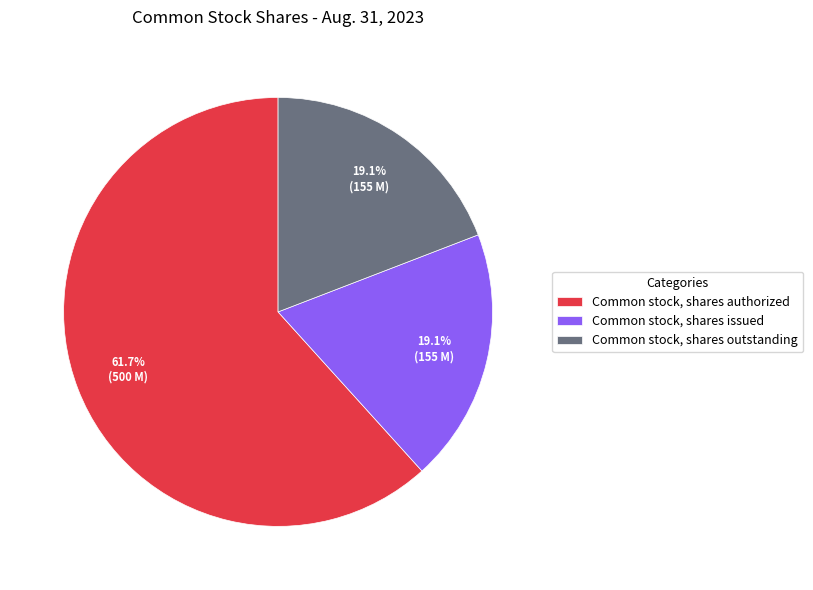

Does any single category account for the majority?

Yes